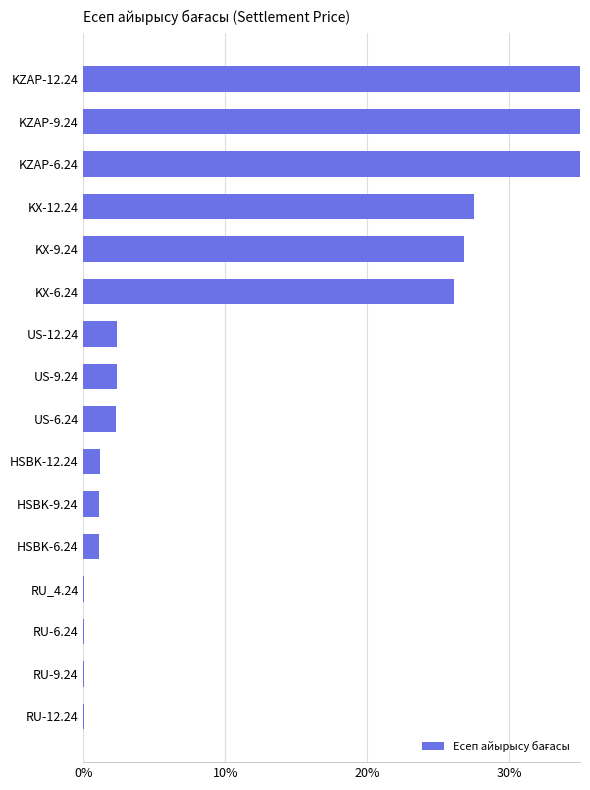

Does the chart contain any negative values?

No